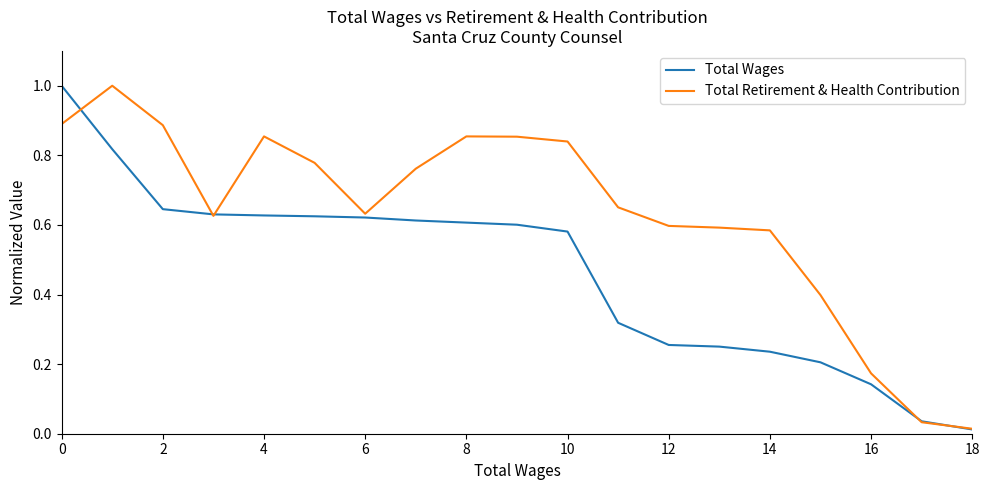

How many series are shown in this chart?

2